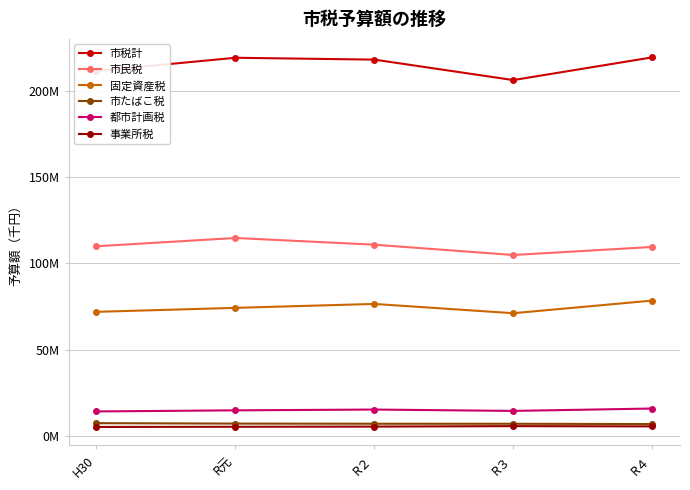

Which category has the highest value in the 事業所税 series?

R３